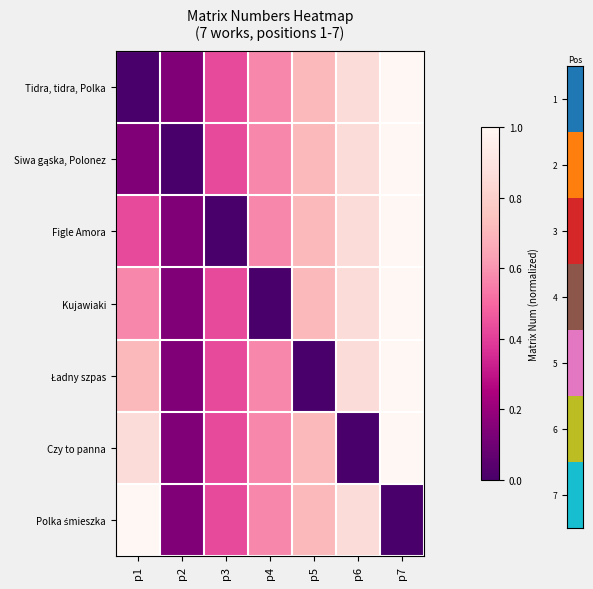

At p3, list the series in order from largest to smallest.

Tidra, tidra, Polka, Siwa gąska, Polonez, Kujawiaki, Ładny szpas, Czy to panna, Polka śmieszka, Figle Amora